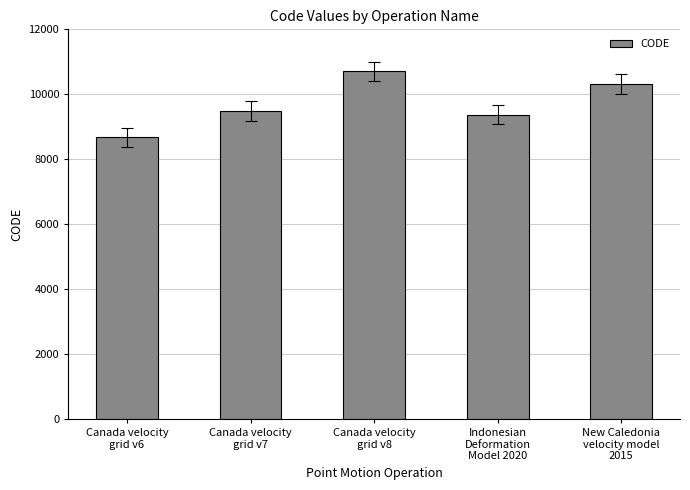

True or false: the data shows 8676 at Canada velocity
grid v6.

True